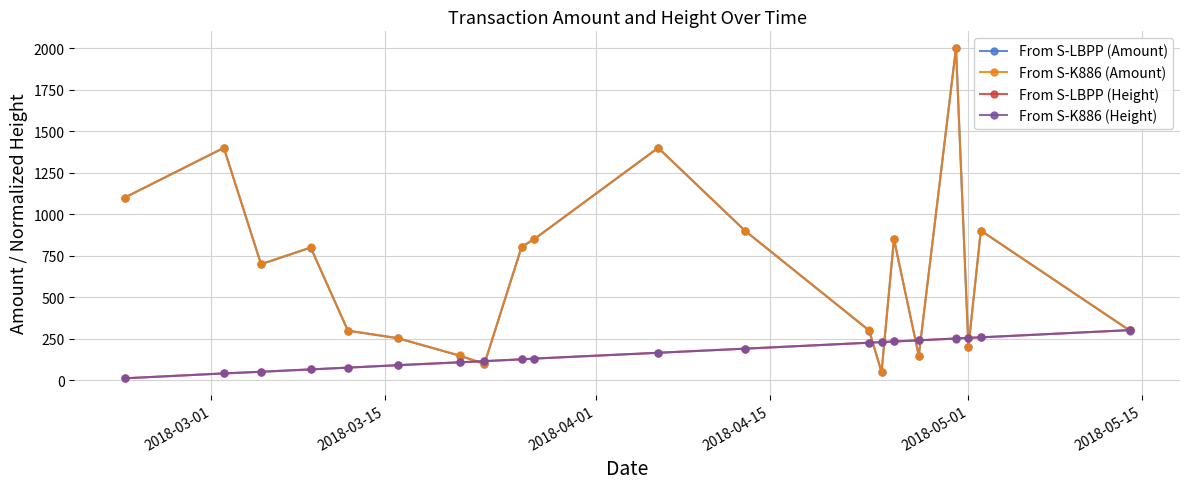

What is the average value of the From S-K886 (Amount) series?

675.9